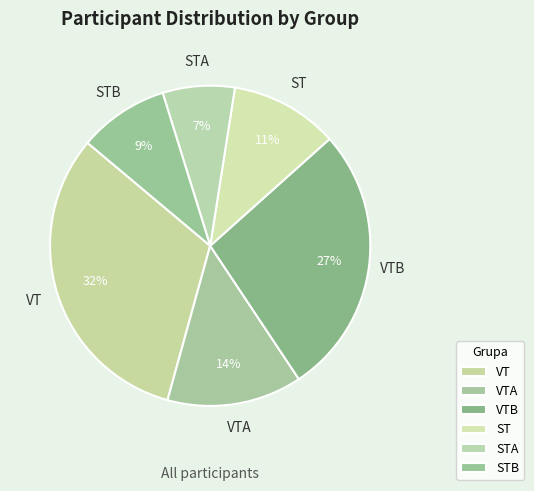

Between VTB and ST, which is larger?

VTB